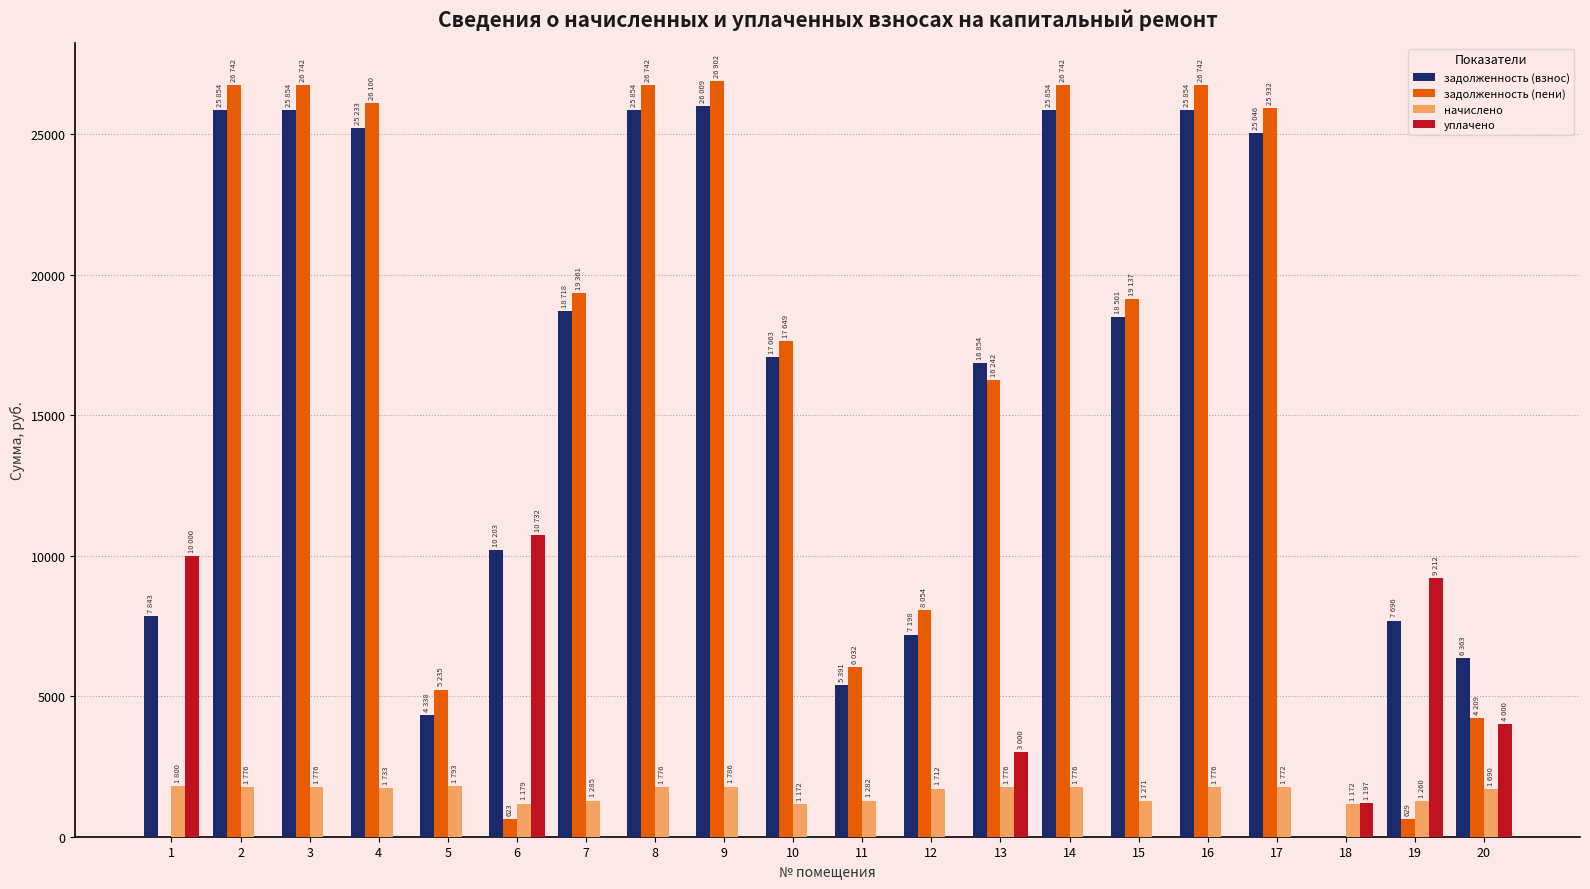

Which series has the largest range (max minus min)?

задолженность (пени)